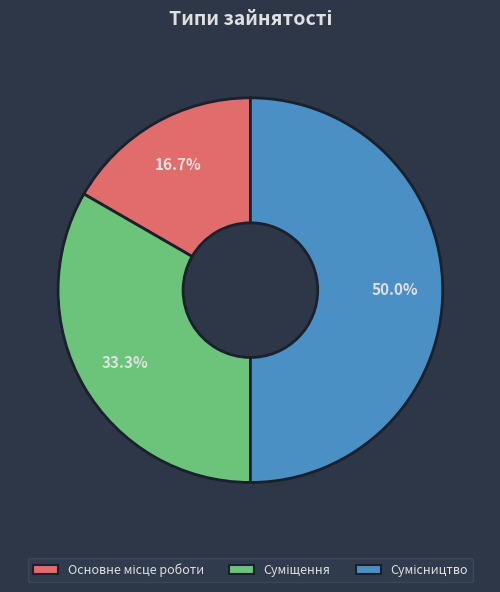

Count the number of slices in the pie.

3